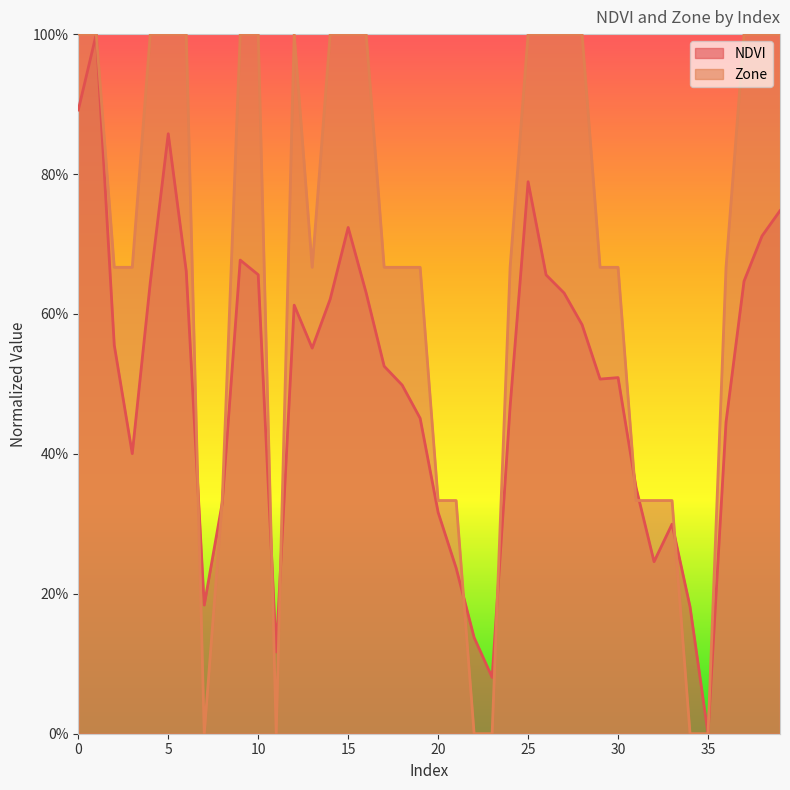

What is the value of the NDVI point at the 7th from the left?

0.7